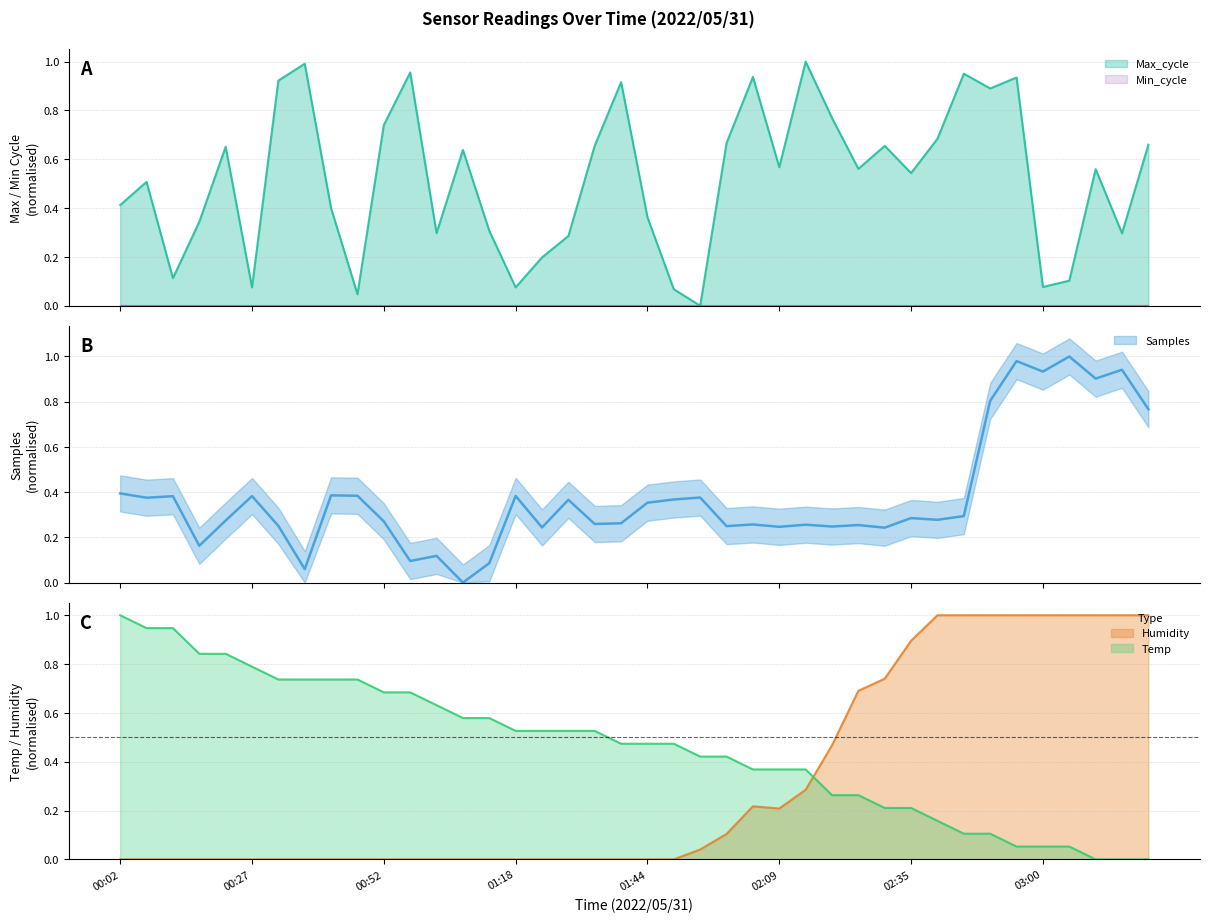

True or false: Min_cycle has a value of 0.0 at 01:54.

True